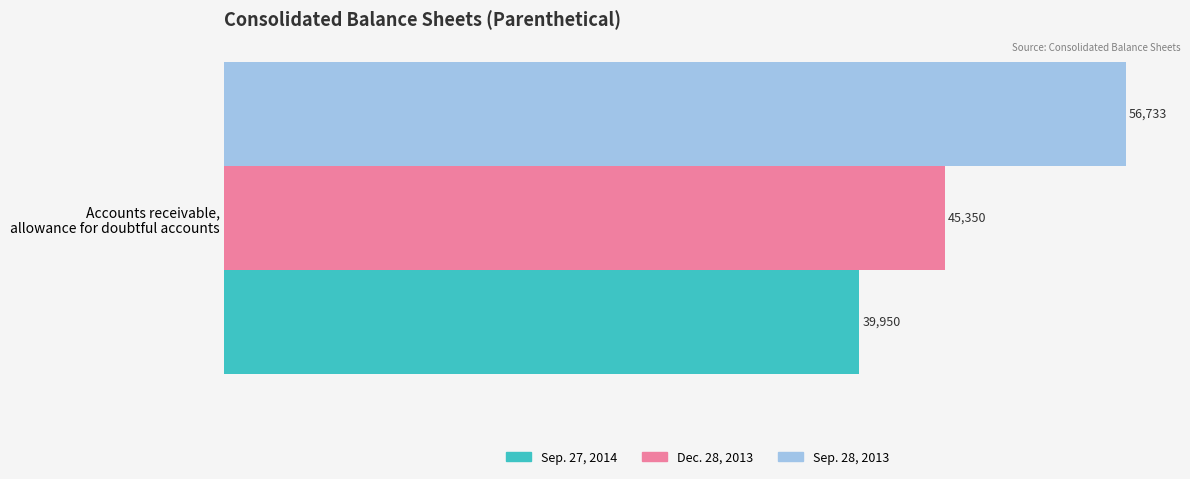

List the series in order of their peak value, lowest first.

Sep. 27, 2014, Dec. 28, 2013, Sep. 28, 2013